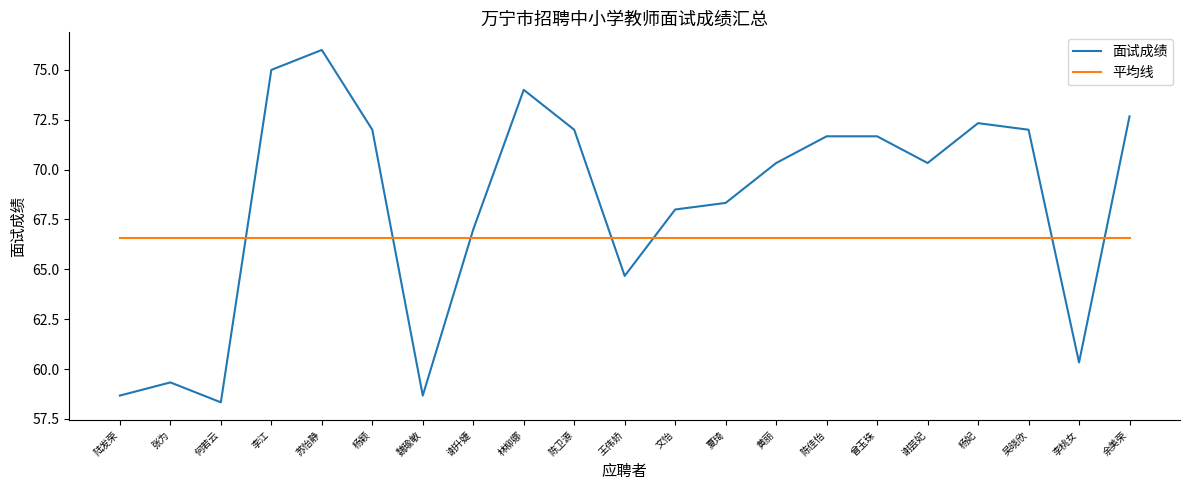

What is the smallest value displayed?

58.3